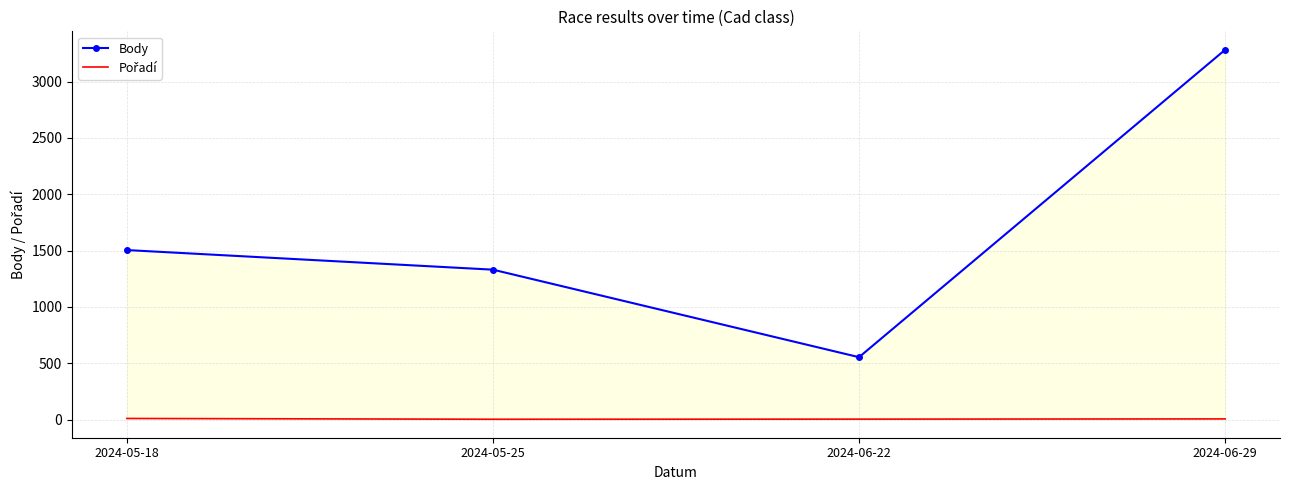

List the series in order of their overall mean, highest first.

Body, Pořadí